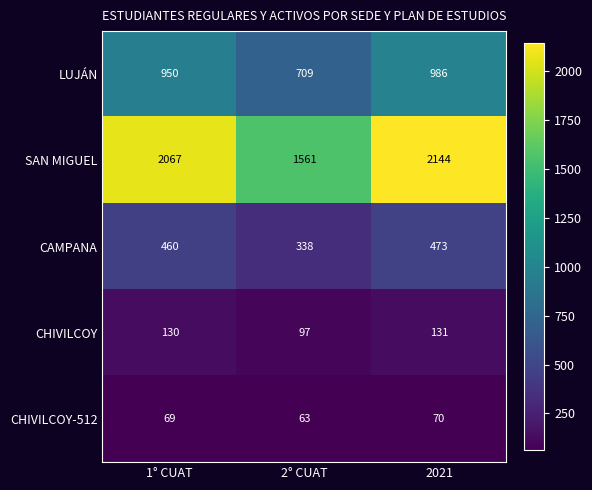

Reading left to right, extract all data points from this chart.

LUJÁN: 1° CUAT=950	2° CUAT=709	2021=986
SAN MIGUEL: 1° CUAT=2067	2° CUAT=1561	2021=2144
CAMPANA: 1° CUAT=460	2° CUAT=338	2021=473
CHIVILCOY: 1° CUAT=130	2° CUAT=97	2021=131
CHIVILCOY-512: 1° CUAT=69	2° CUAT=63	2021=70